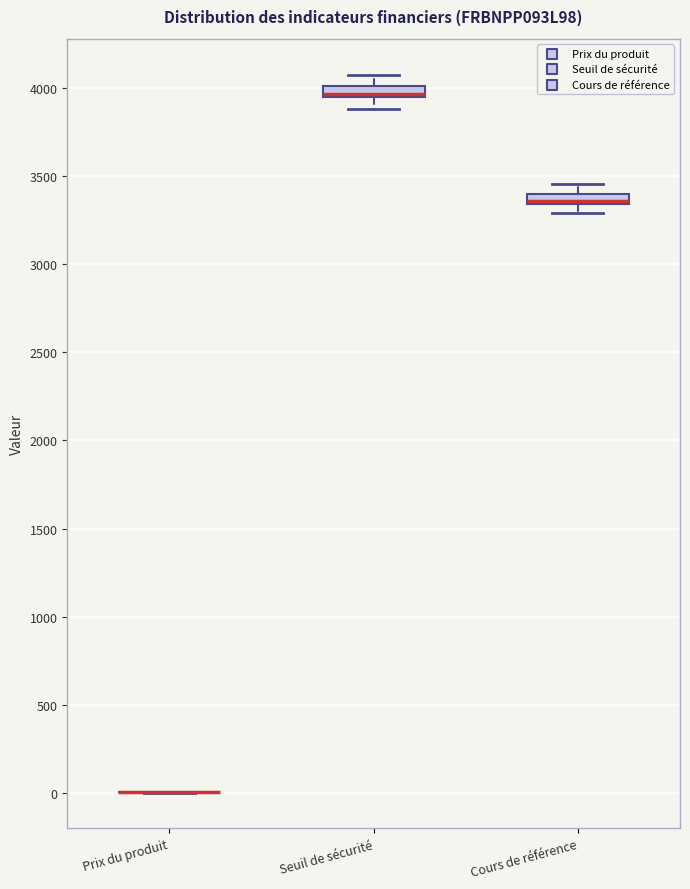

Where does the lower whisker of the box for Cours de référence end on the y-axis? The values are not printed on the chart, so give them approximately, as read against the axis.

3300